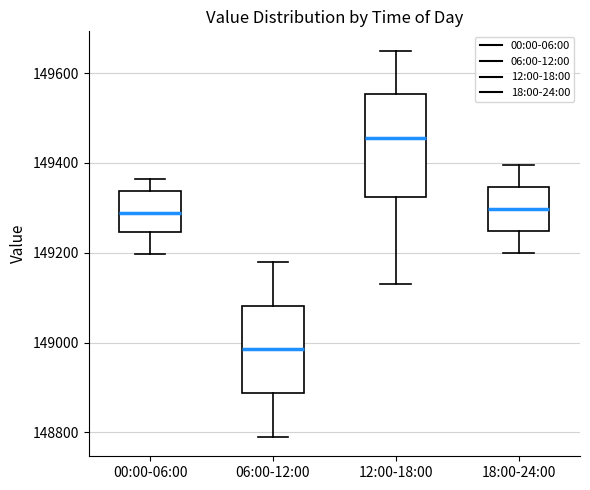

Which box is the tallest, from its lower edge to its upper edge?

12:00-18:00